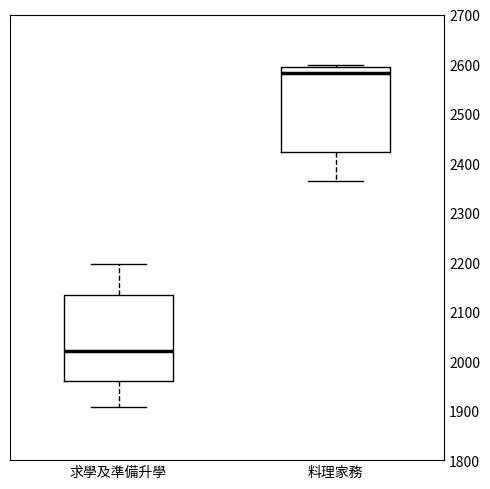

Which box has the lowest median line?

求學及準備升學